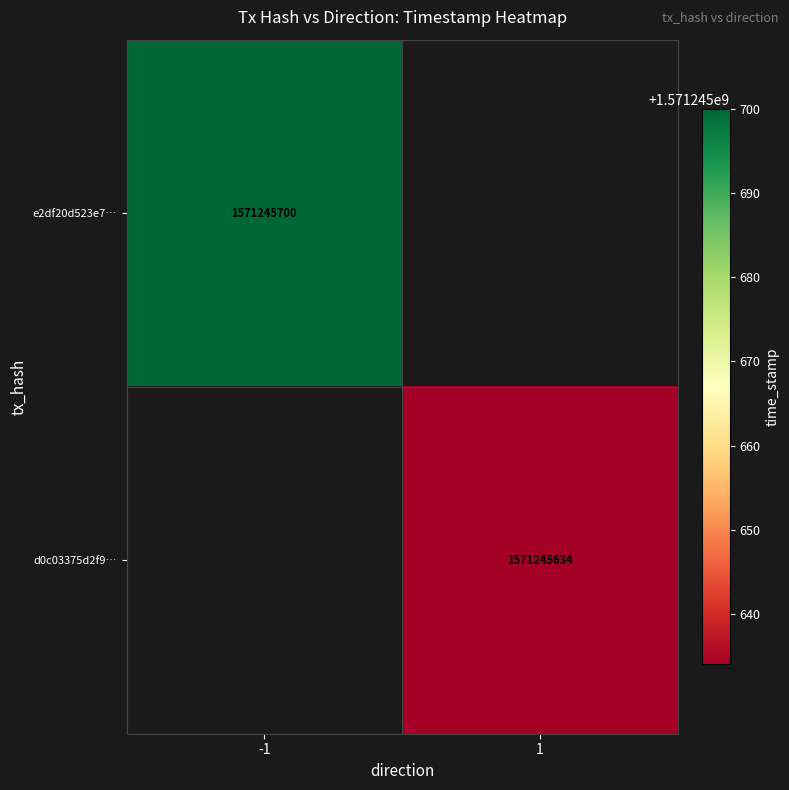

Rank the series by their maximum value, from lowest to highest.

d0c03375d2f9f37d854b6d9a2f5839819d252a4, e2df20d523e7fc8c9010726662acf6927a18780